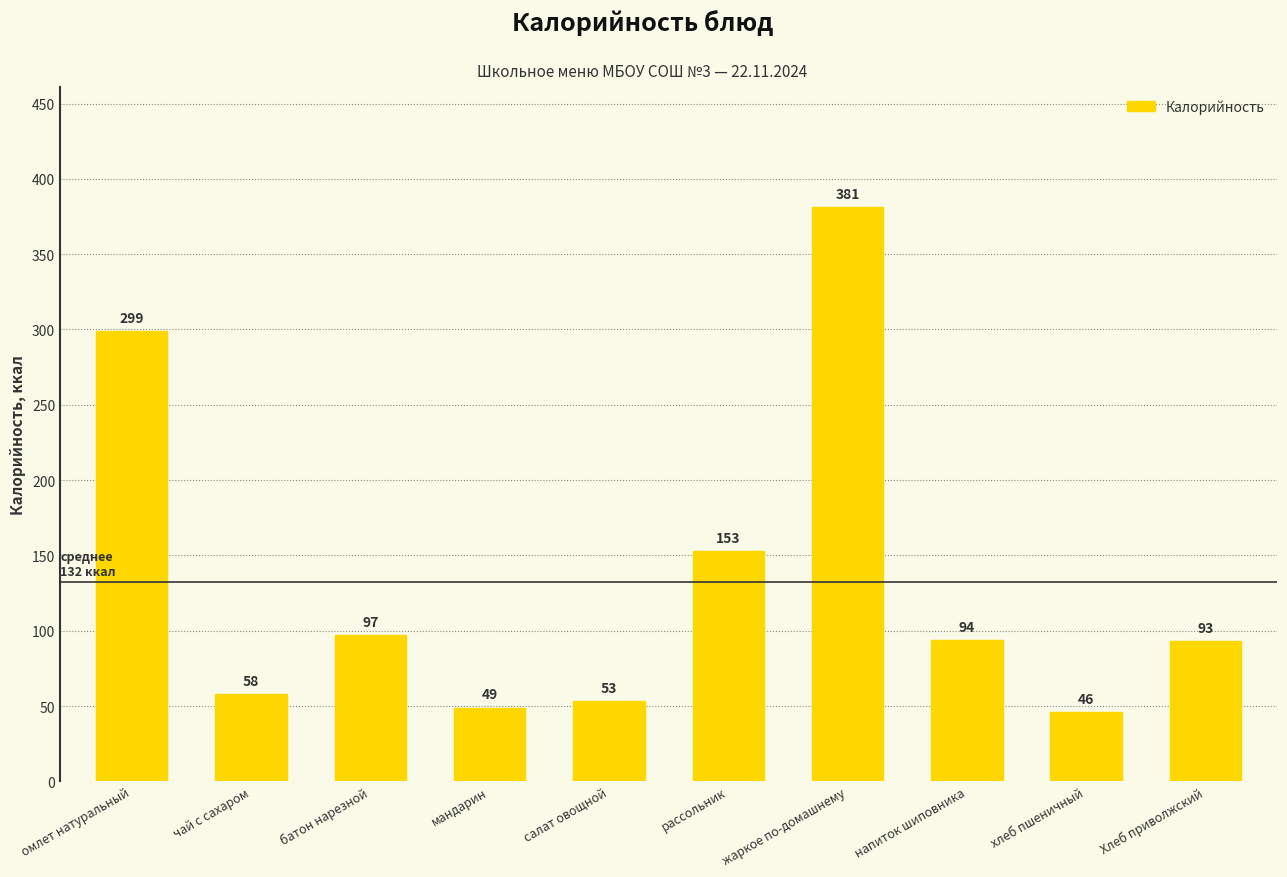

The value at хлеб пшеничный is 46. True or false?

True